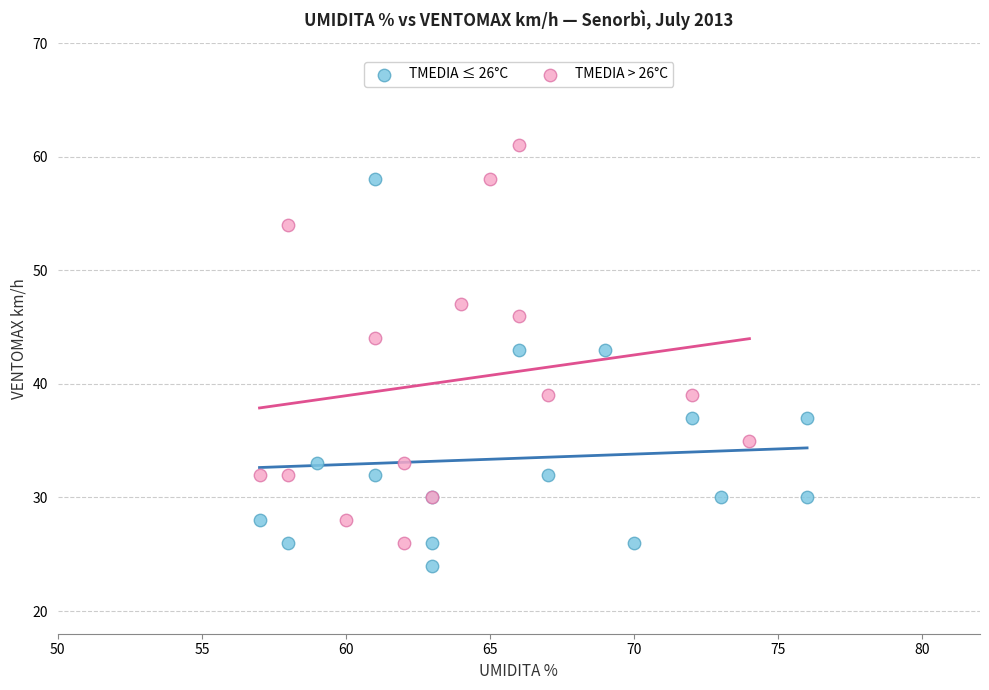

Which series reaches the maximum Y coordinate?

TMEDIA > 26°C